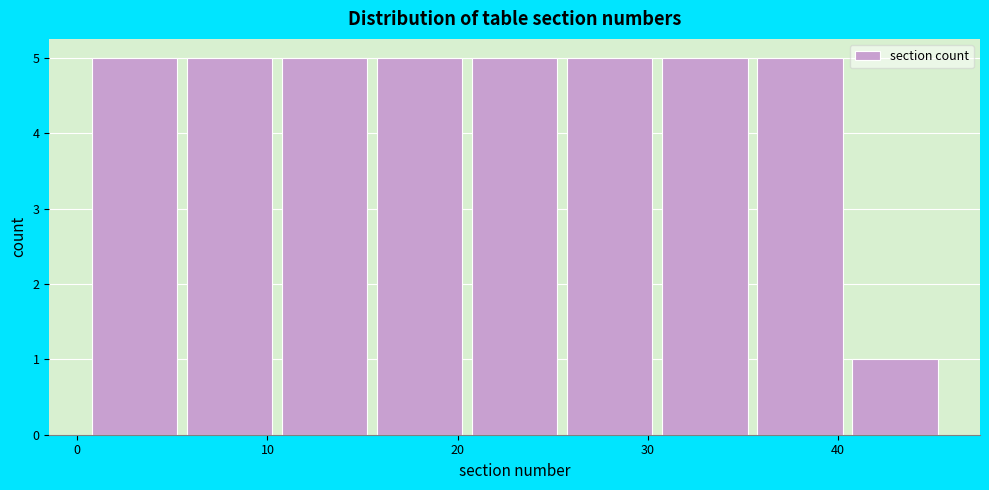

Reading left to right, list every bar in this chart as the range it spans on the x-axis followed by its height. Neither the bar edges nor the heights are printed on the chart, so give them approximately, as read against the axes.

0.5 to 5.5: 5
5.5 to 10.5: 5
10.5 to 15.5: 5
15.5 to 20.5: 5
20.5 to 25.5: 5
25.5 to 30.5: 5
30.5 to 35.5: 5
35.5 to 40.5: 5
40.5 to 45.5: 1